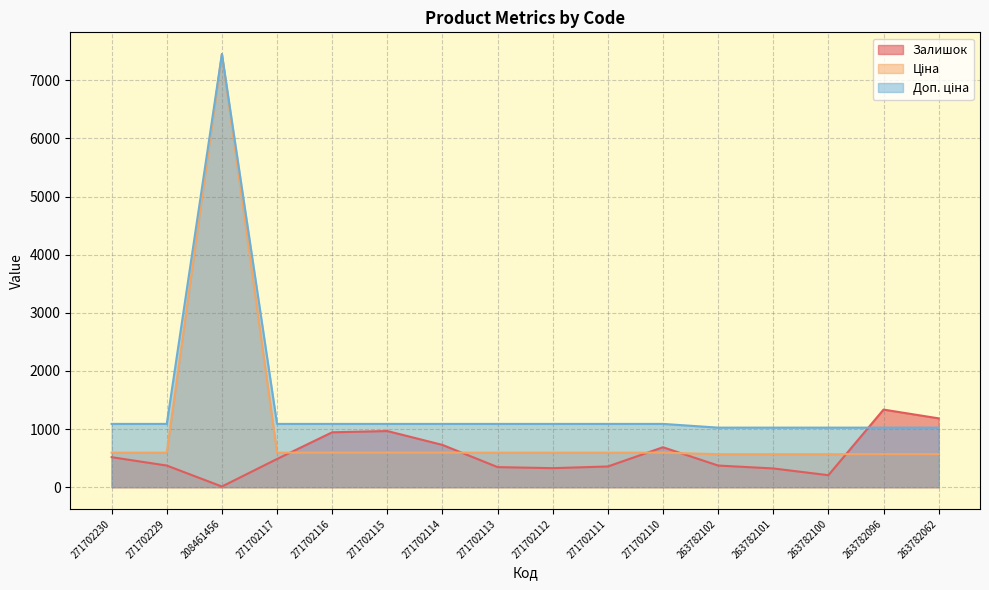

Which has a higher value, 271702110 or 208461456?

271702110